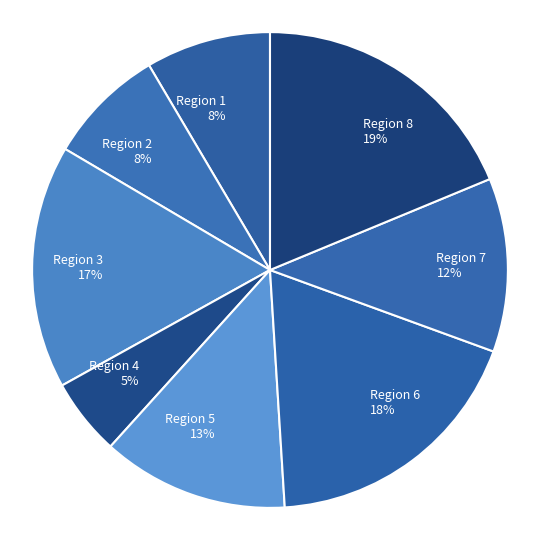

How many segments does this pie chart have?

8